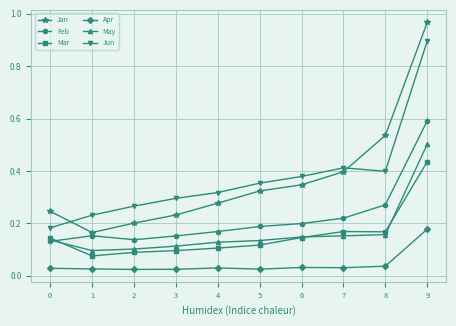

Between 2 and 7, which series saw the biggest shift?

Jan